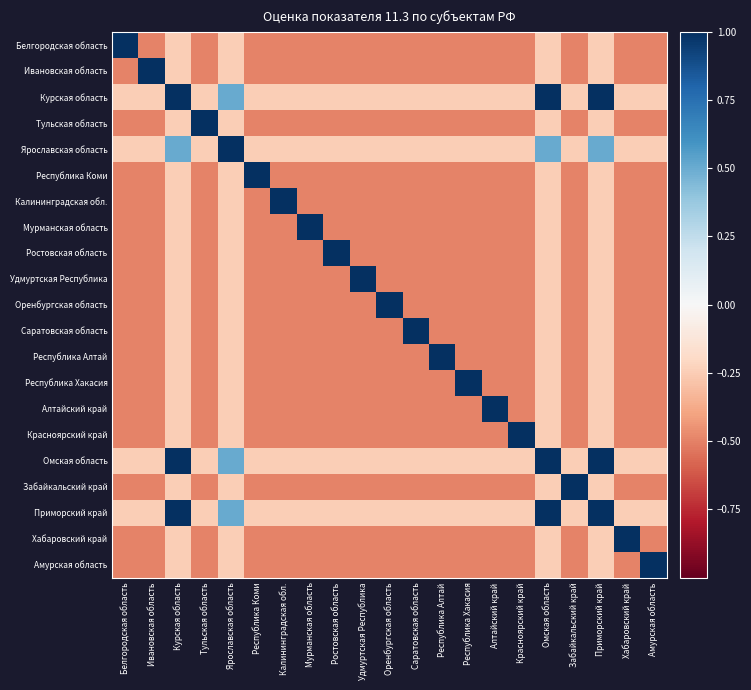

At which category is the sum across all series the highest?

Курская область